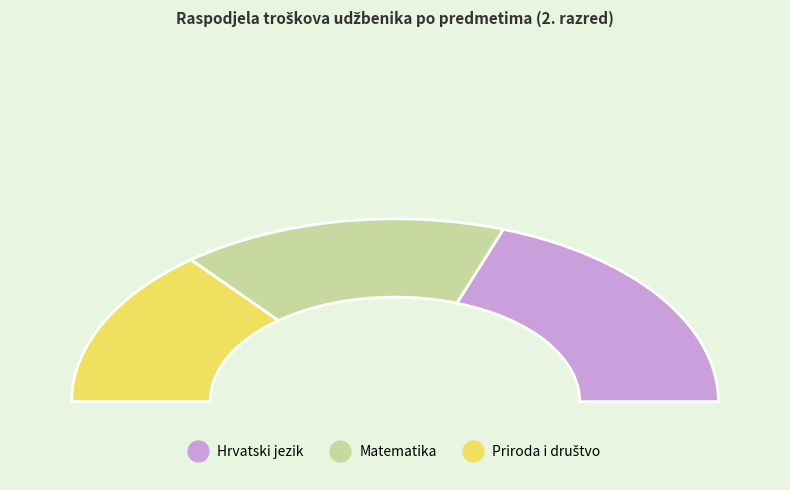

What is the change in value from Matematika to Priroda i društvo?

-20